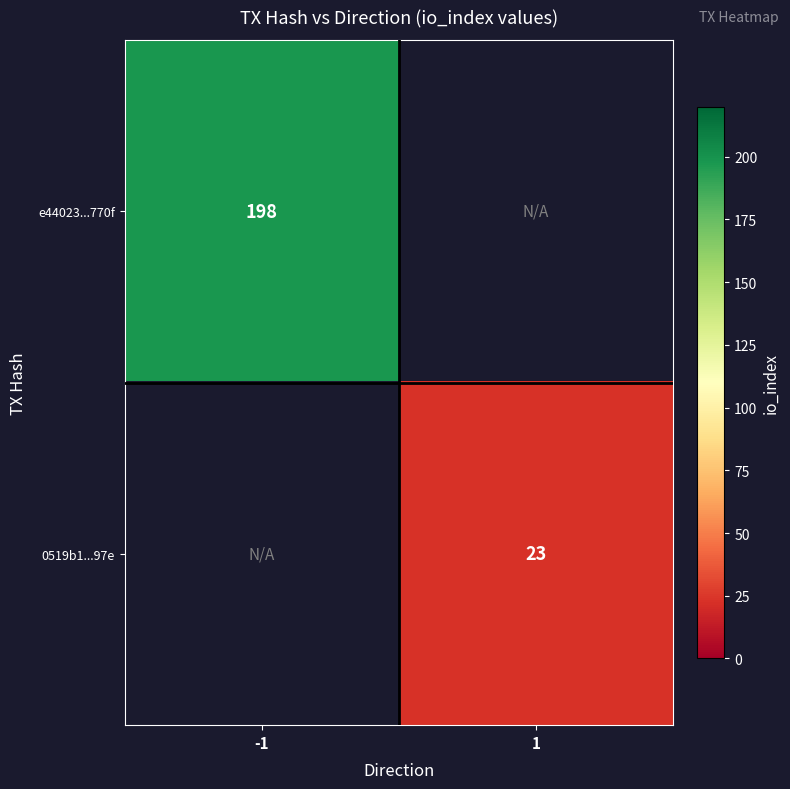

The e44023...770f series shows 198 at -1. True or false?

True